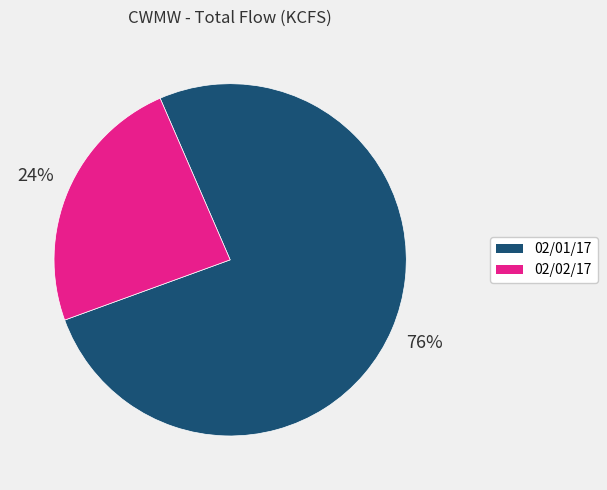

Between 02/02/17 and 02/01/17, which is larger?

02/01/17